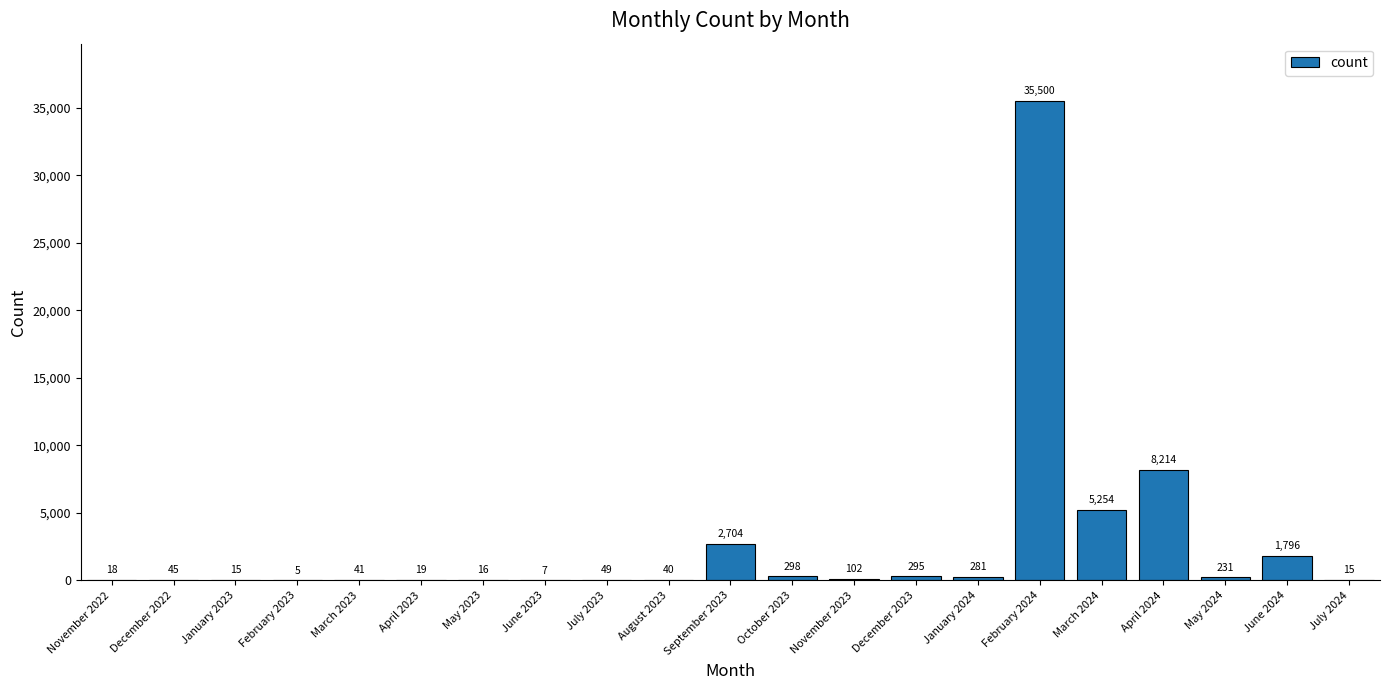

What is the sum of the values at June 2024 and October 2023?

2094